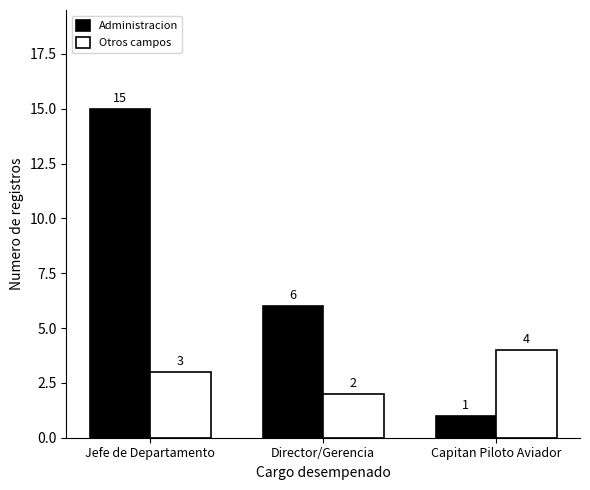

Between Jefe de Departamento and Capitan Piloto Aviador, which series saw the biggest shift?

Administracion